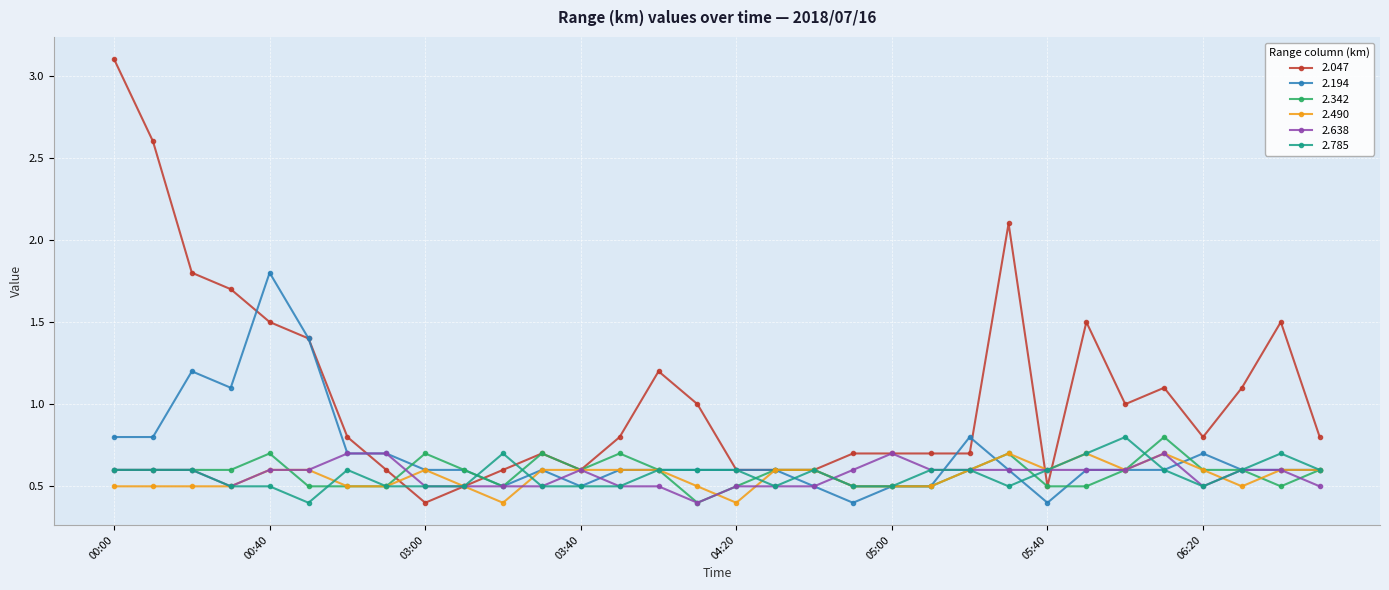

What is the value of the 2.638 point at the 18th from the left?

0.5